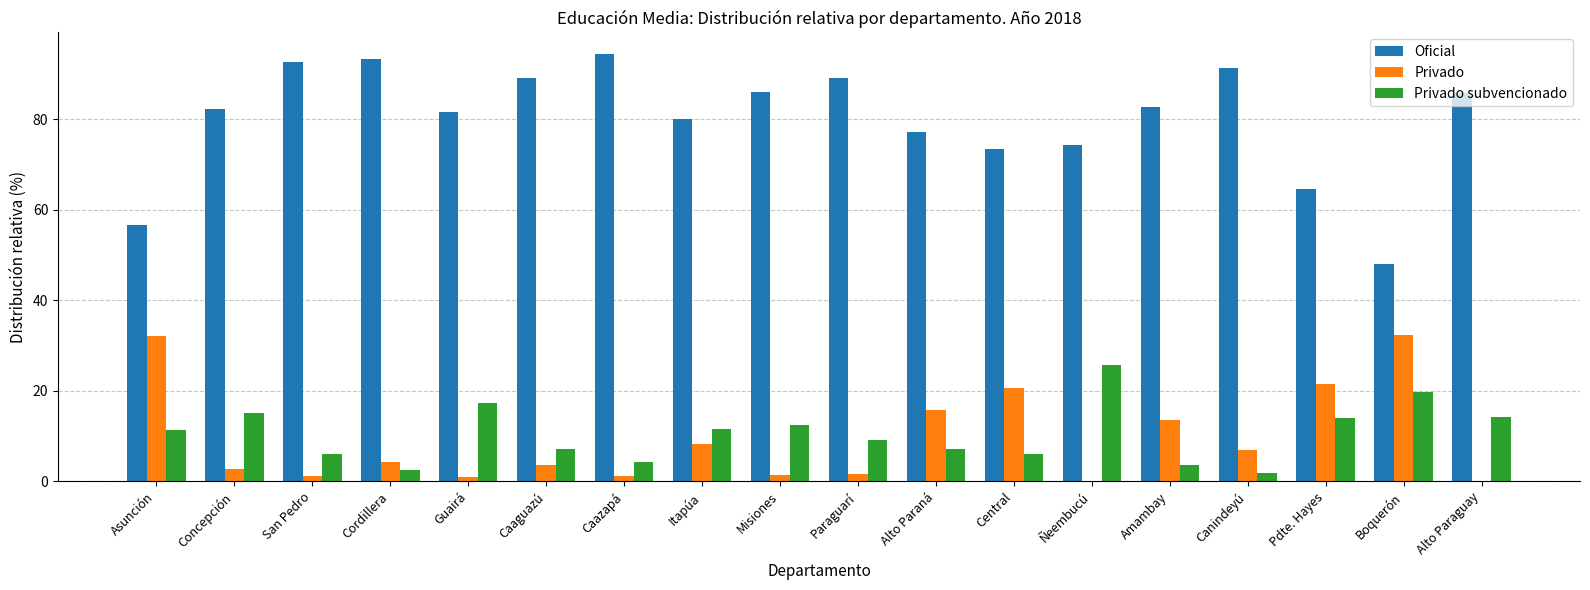

Is the value of Oficial at Alto Paraná greater than the value of Privado subvencionado at Misiones?

Yes